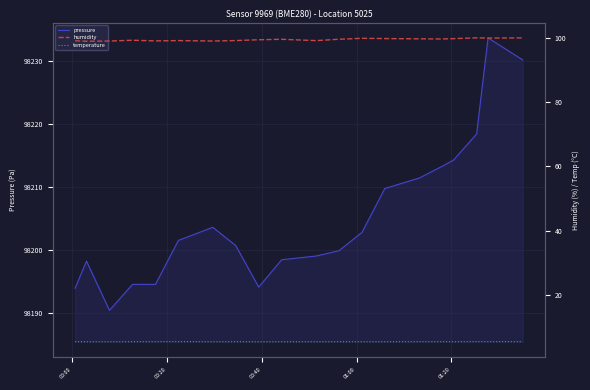

True or false: pressure and humidity cross at least once.

False